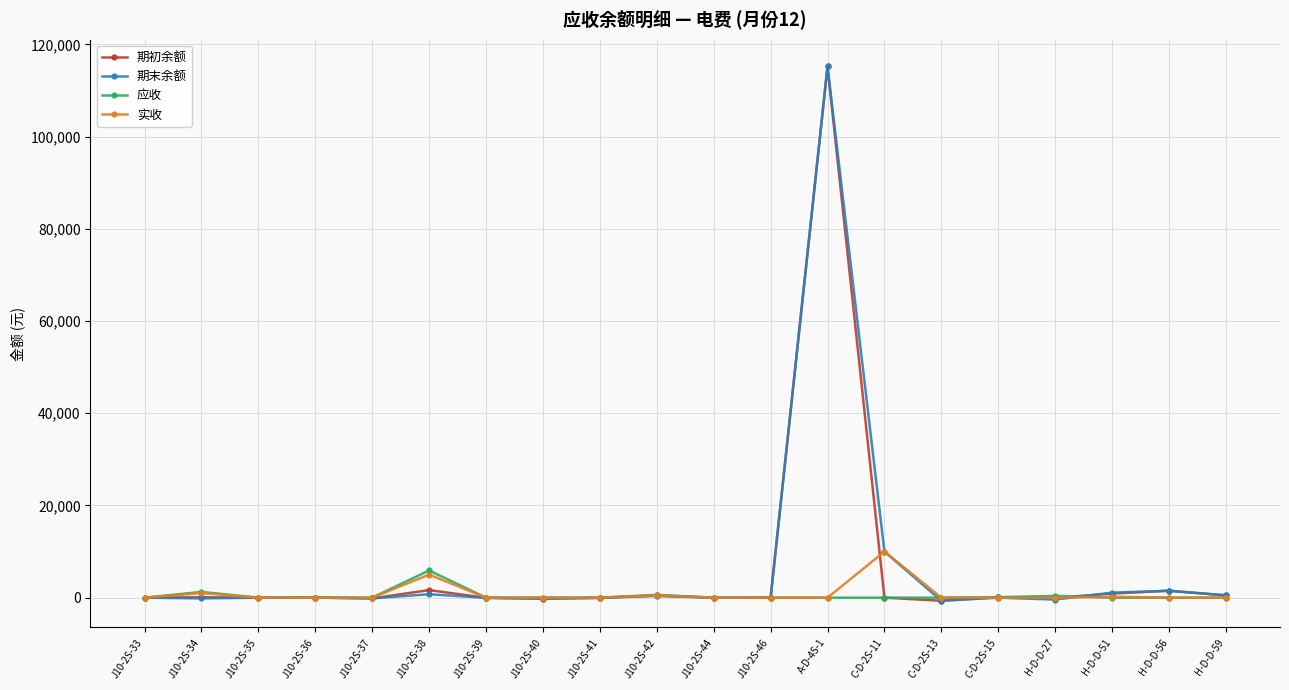

True or false: 期初余额 has more than 0 points higher than both neighbors.

True